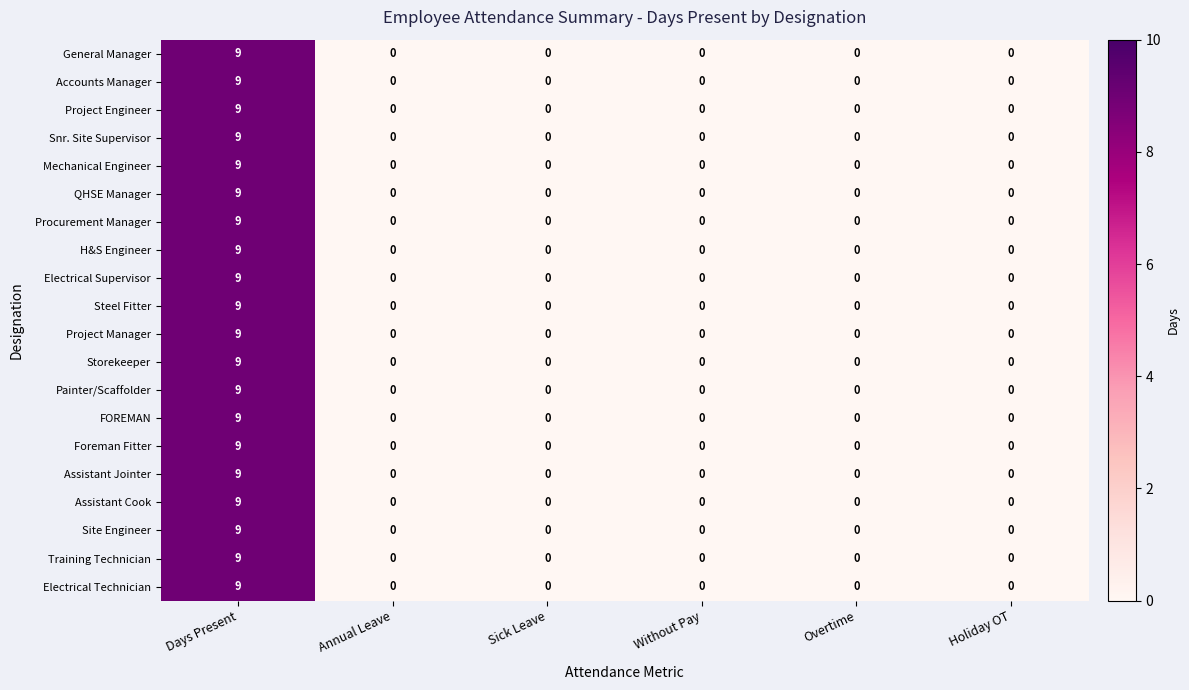

Count the Accounts Manager values in the range 0 to 1.

5